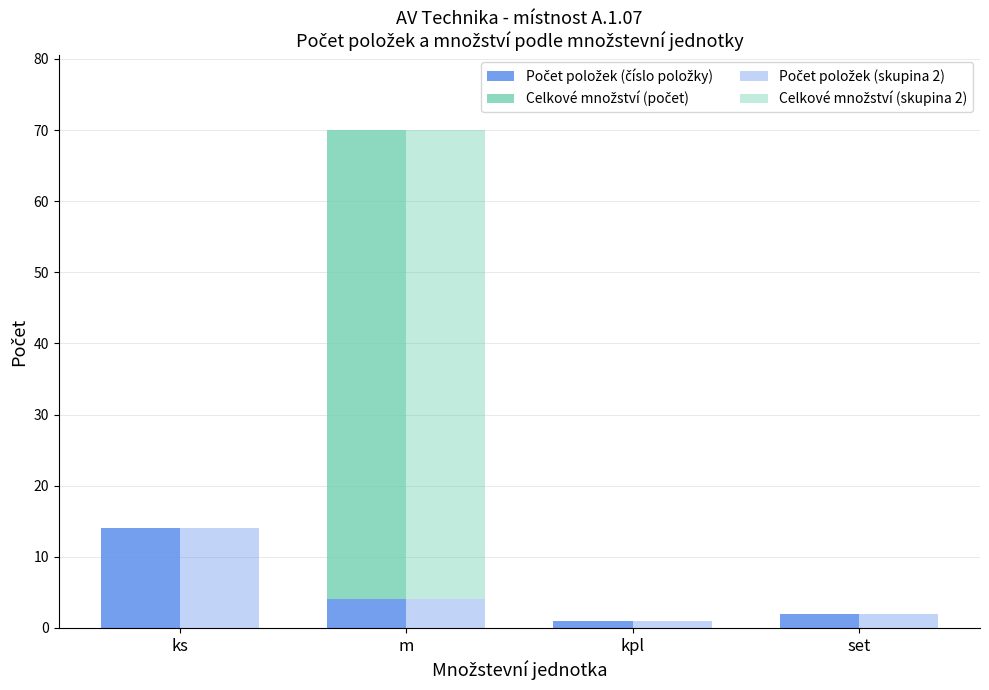

The Celkové množství (skupina 2) series shows 66 at m. True or false?

True